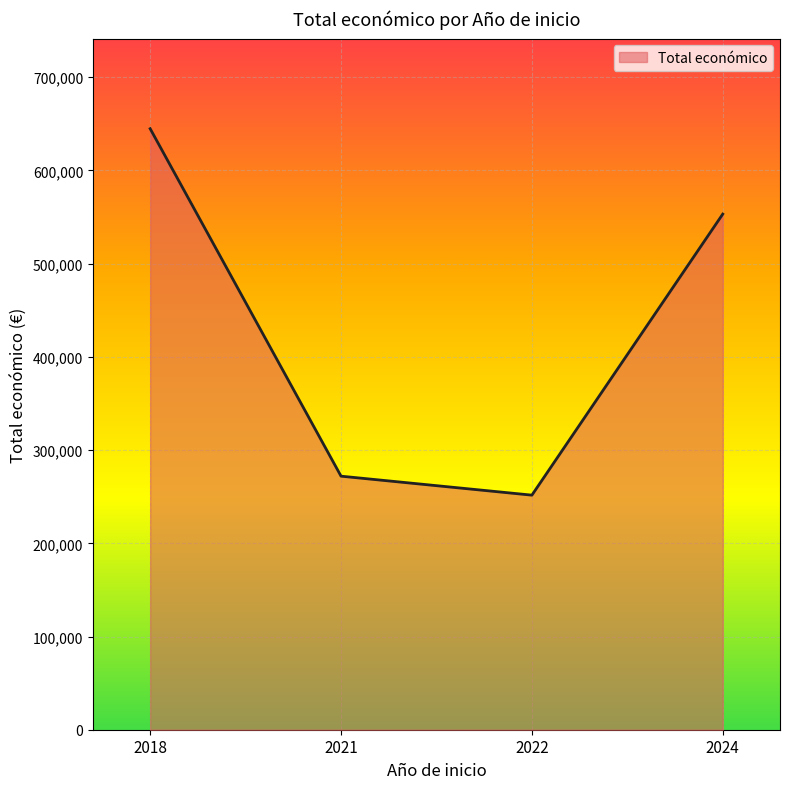

Does the chart display data point markers on the line(s)?

No